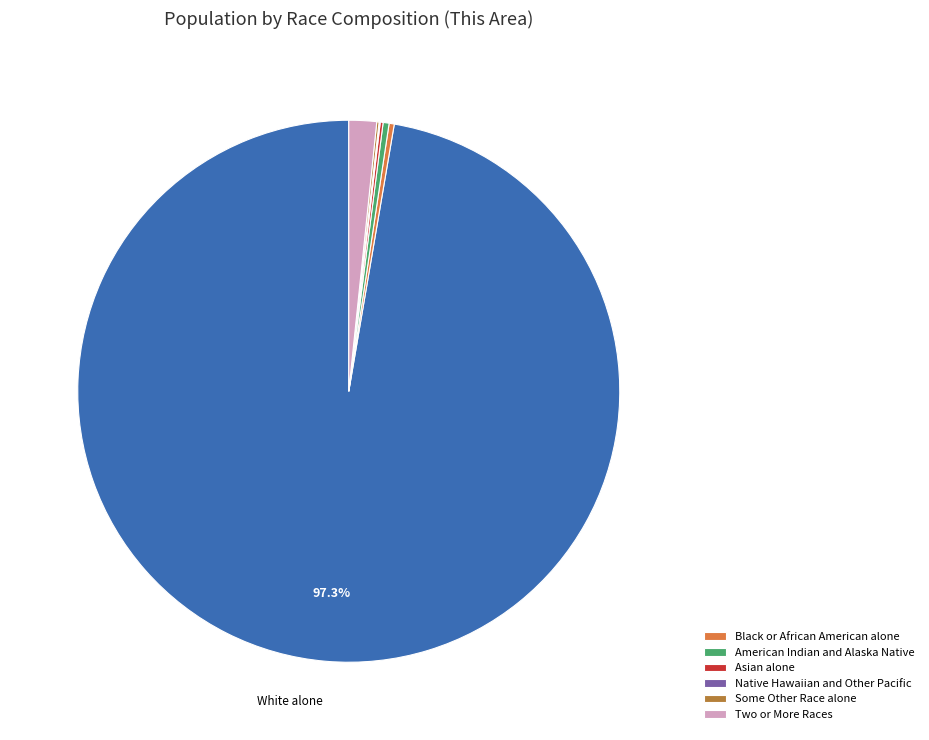

Is there a majority slice in this chart?

Yes